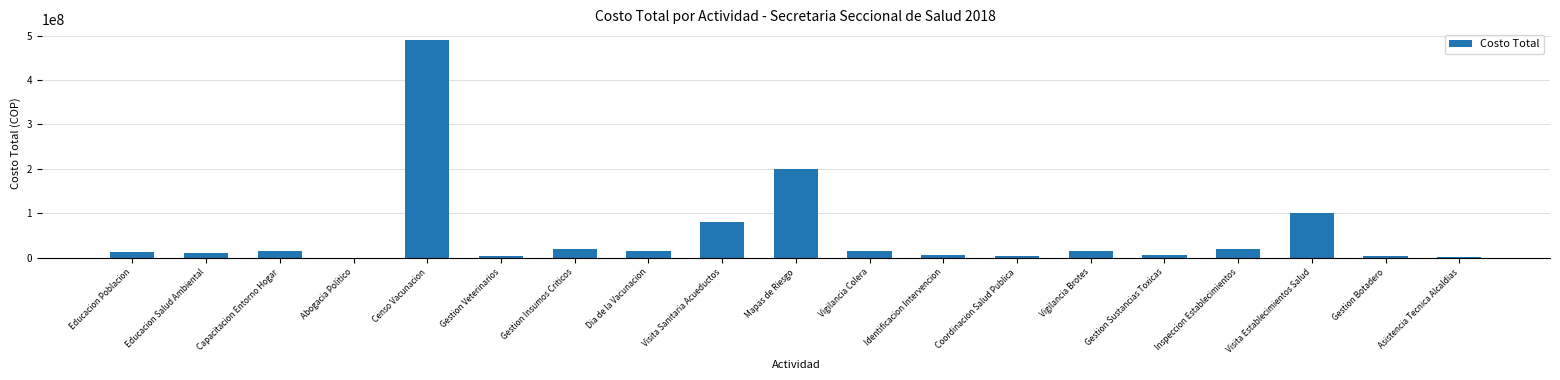

What is the change in value from Censo Vacunacion to Gestion Sustancias Toxicas?

-483666203